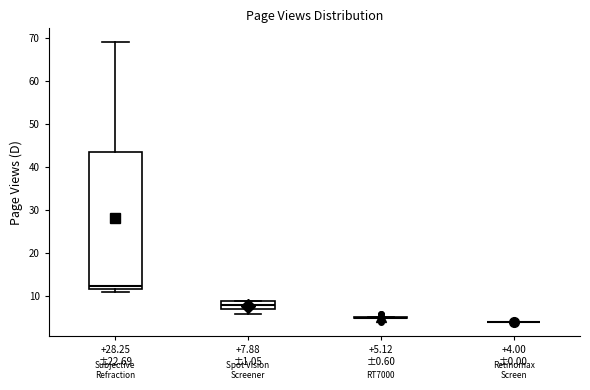

Reading left to right, transcribe this box plot: for each box, give where its median line is, the range the box spans, and where its two whiskers end, as read against the y-axis. The values are not printed on the chart, so give them approximately, as read against the axis.

+28.25 ±22.69: median 13, box 12 to 44, whiskers 11 to 69
+7.88 ±1.05: median 8, box 7 to 9, whiskers 6 to 9
+5.12 ±0.60: box collapsed to a line at 5, whiskers 5 to 5
+4.00 ±0.00: box collapsed to a line at 4, whiskers 4 to 4